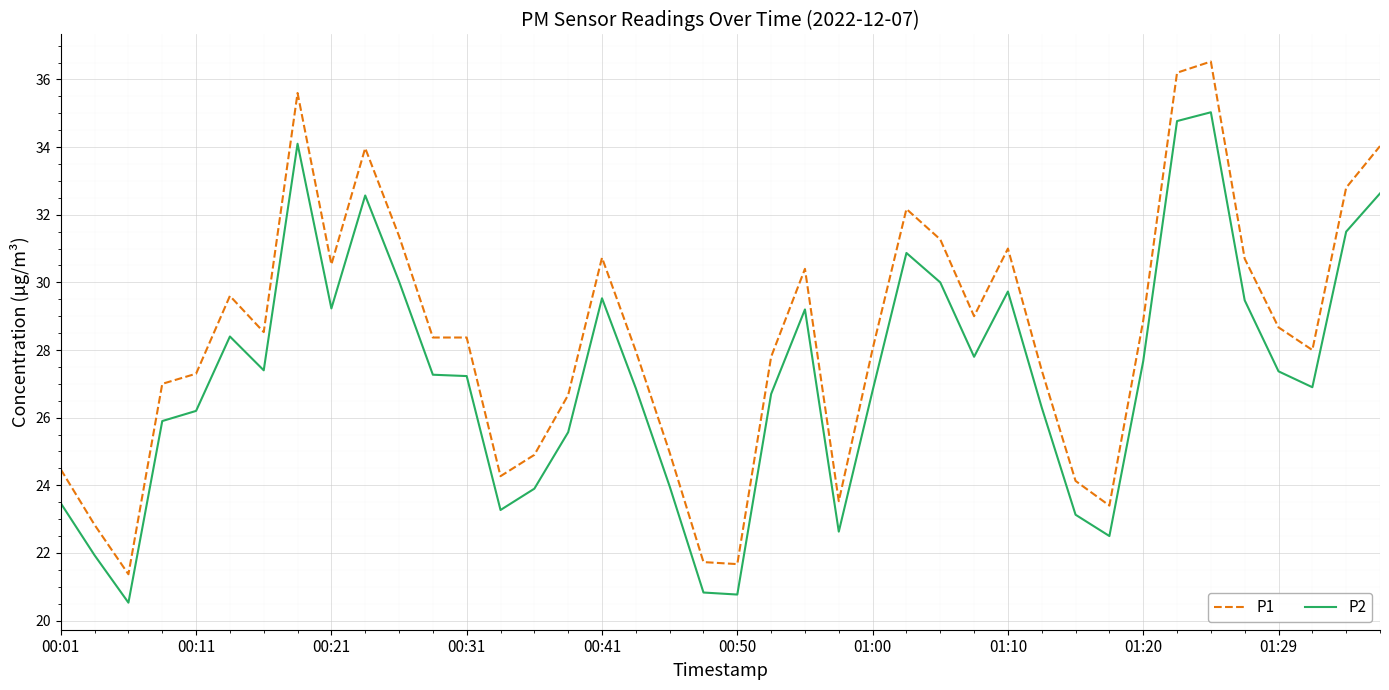

List the series in order of their overall mean, lowest first.

P2, P1